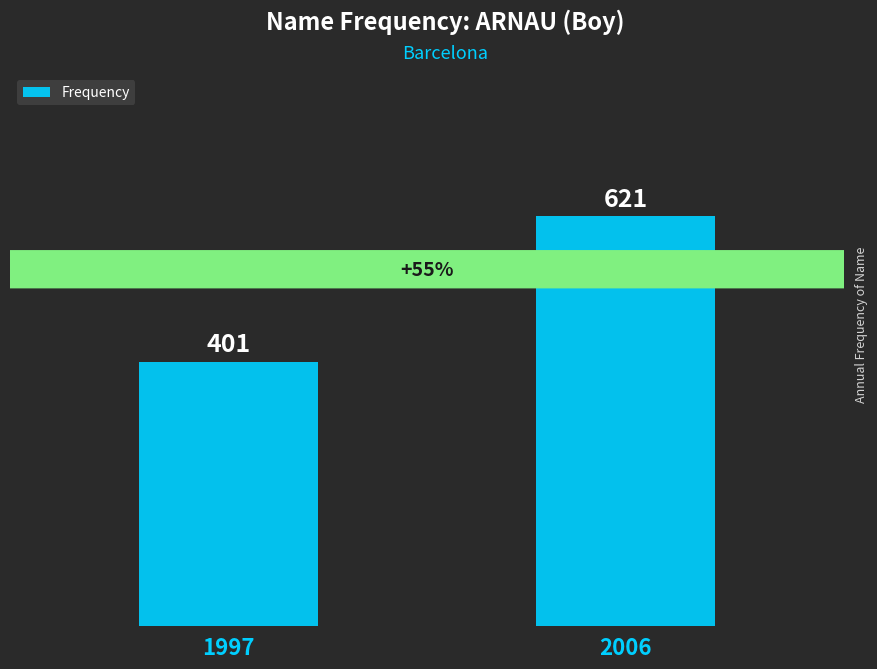

Approximately how many times larger is the value at 2006 compared to 1997?

1.5